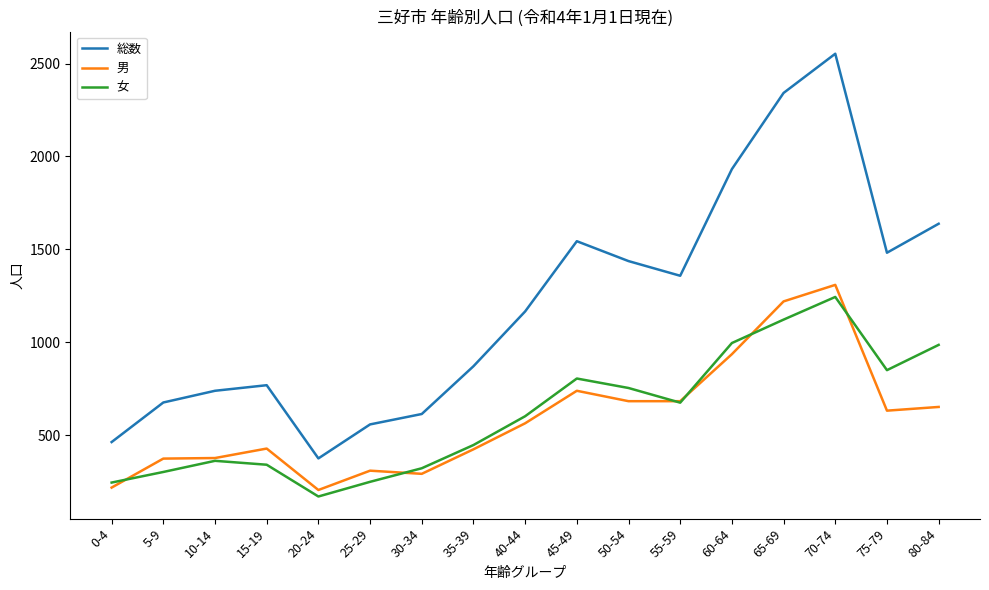

True or false: 総数 and 男 intersect in this chart.

False